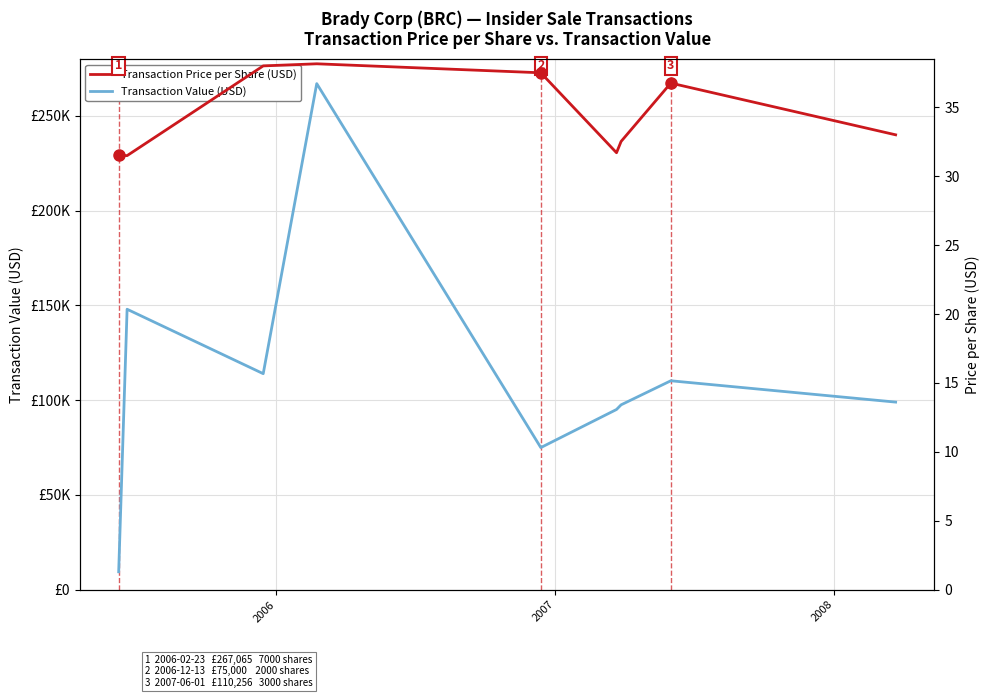

What is the average value of the Transaction Value (USD) series?

112569.6